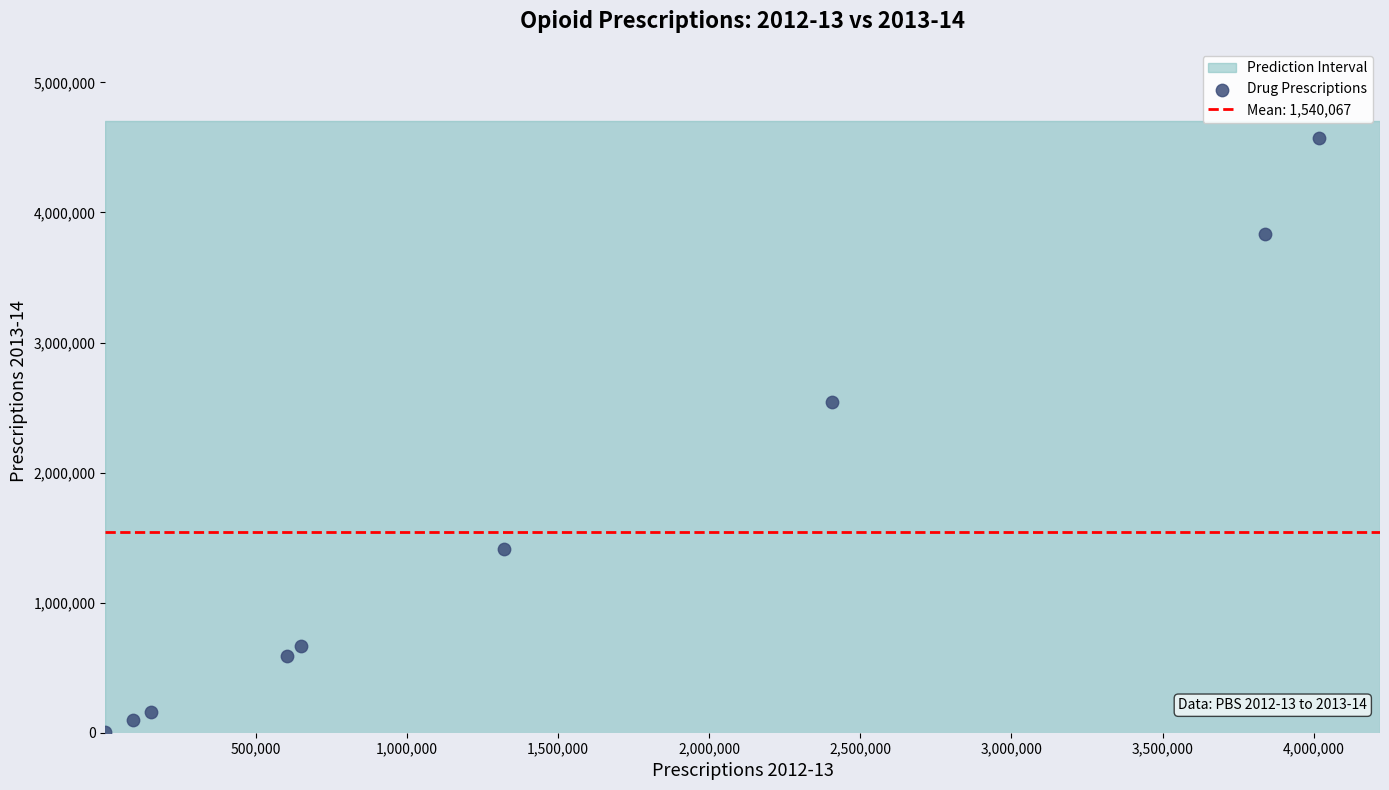

What Y value in the scatter plot is closest to 2287034?

2539445